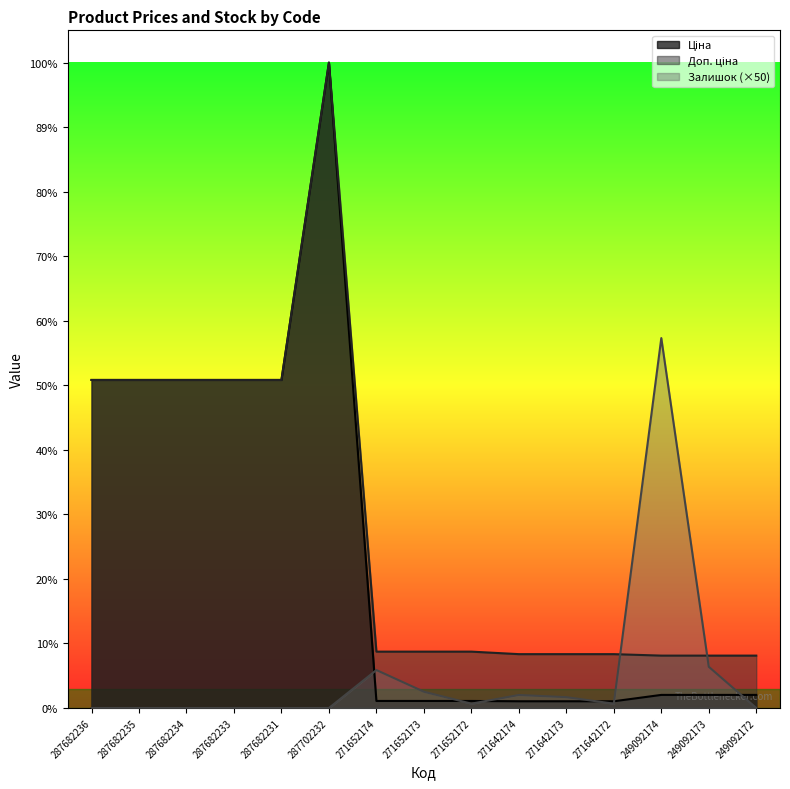

Reading left to right, transcribe all the data shown in this chart.

Ціна: 287682236=15120.0	287682235=15120.0	287682234=15120.0	287682233=15120.0	287682231=15120.0	287702232=29747.2	271652174=324.8	271652173=324.8	271652172=324.8	271642174=310.3	271642173=310.3	271642172=310.3	249092174=603.7	249092173=603.7	249092172=603.7
Доп. ціна: 287682236=15120.0	287682235=15120.0	287682234=15120.0	287682233=15120.0	287682231=15120.0	287702232=29747.2	271652174=2598.3	271652173=2598.3	271652172=2598.3	271642174=2482.4	271642173=2482.4	271642172=2482.4	249092174=2414.8	249092173=2414.8	249092172=2414.8
Залишок: 287682236=0.0	287682235=0.0	287682234=0.0	287682233=0.0	287682231=0.0	287702232=0.0	271652174=1750.0	271652173=750.0	271652172=200.0	271642174=600.0	271642173=500.0	271642172=200.0	249092174=17050.0	249092173=1900.0	249092172=0.0